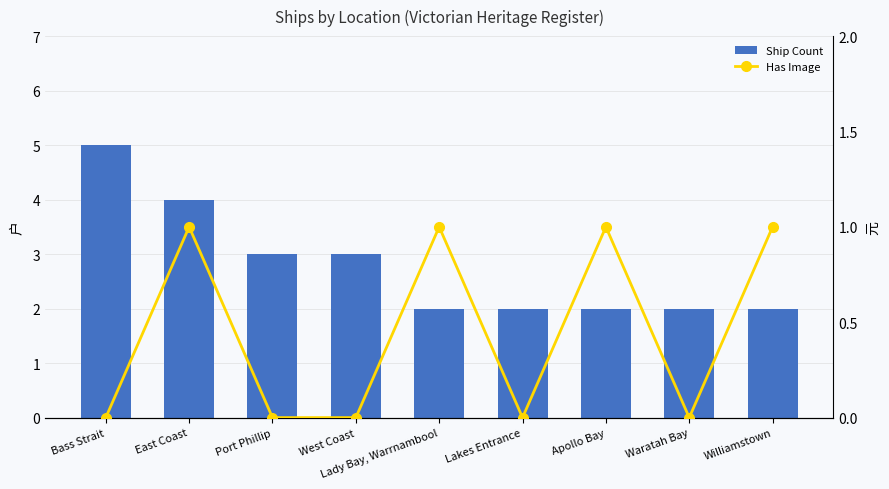

Reading left to right, extract all data points from this chart.

Ship Count: Bass Strait=5	East Coast=4	Port Phillip=3	West Coast=3	Lady Bay, Warrnambool=2	Lakes Entrance=2	Apollo Bay=2	Waratah Bay=2	Williamstown=2
Has Image: Bass Strait=0	East Coast=1	Port Phillip=0	West Coast=0	Lady Bay, Warrnambool=1	Lakes Entrance=0	Apollo Bay=1	Waratah Bay=0	Williamstown=1